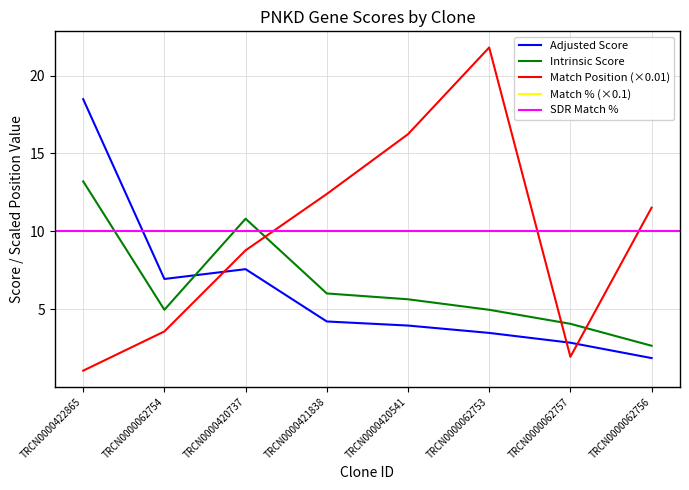

What is the lowest value of the Adjusted Score series?

1.8